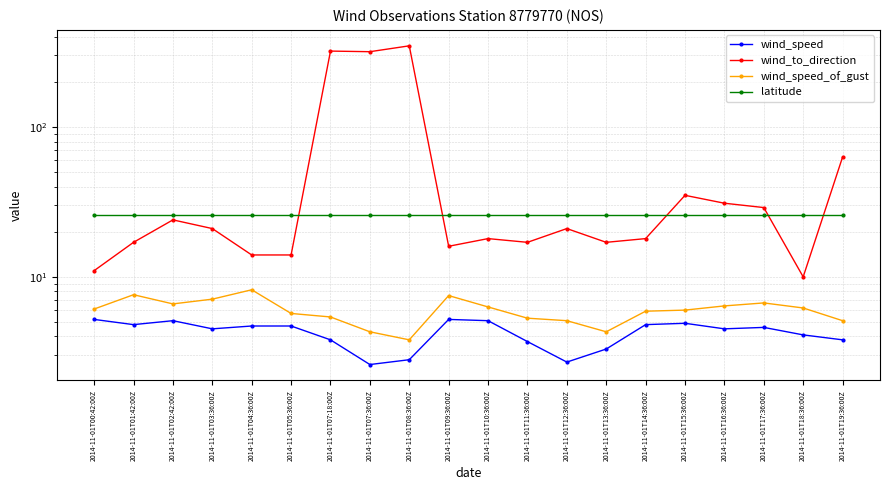

Is the value of wind_speed_of_gust at 2014-11-01T15:36:00Z greater than the value of wind_to_direction at 2014-11-01T17:36:00Z?

No